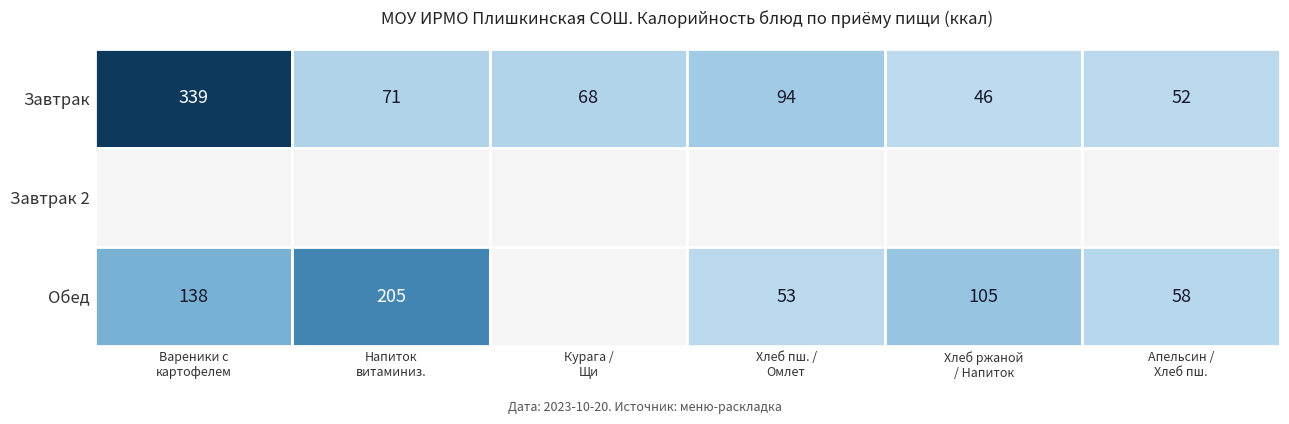

Is it true that Обед/Чай черный с молоком equals 31 at 1?

False